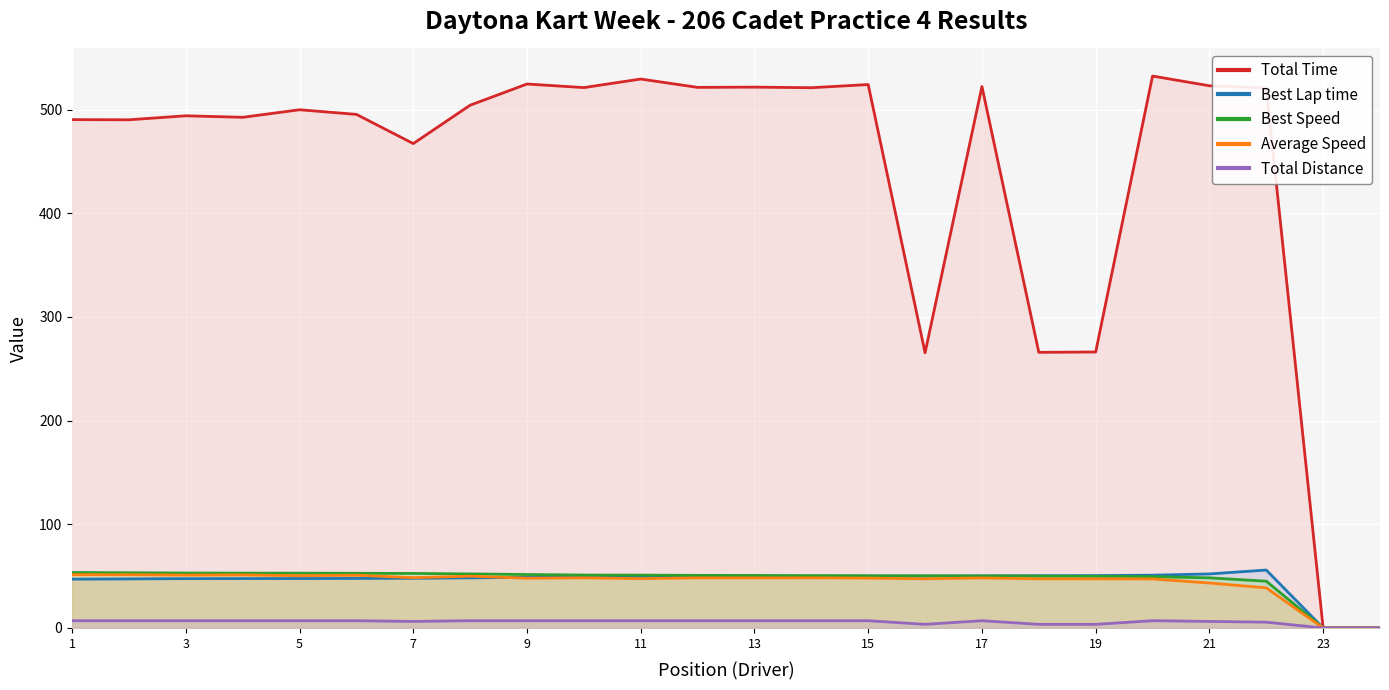

How many interior local peaks does the Best Lap time series have?

1